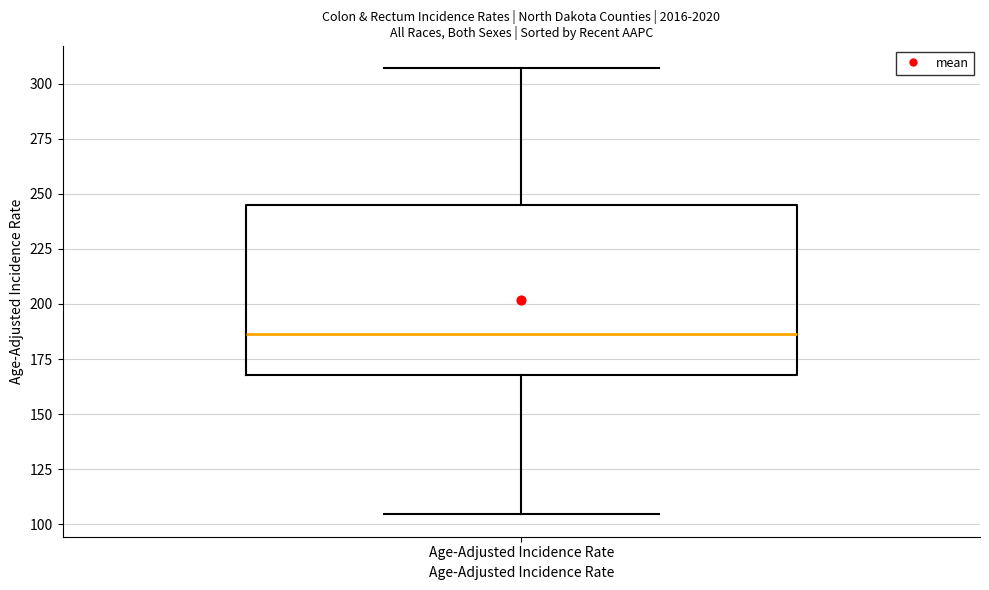

Where is the upper edge of the box for Age-Adjusted Incidence Rate on the y-axis? The values are not printed on the chart, so give them approximately, as read against the axis.

245